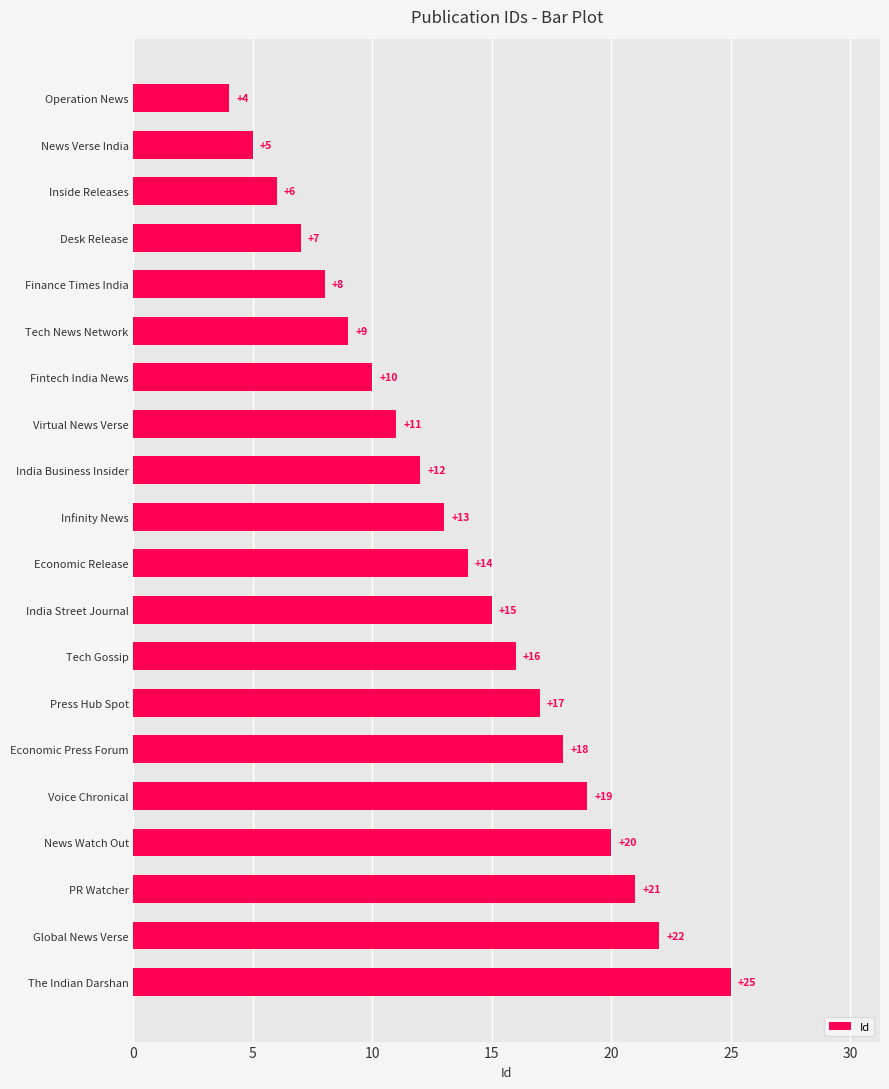

What is the difference between the maximum and minimum values?

21